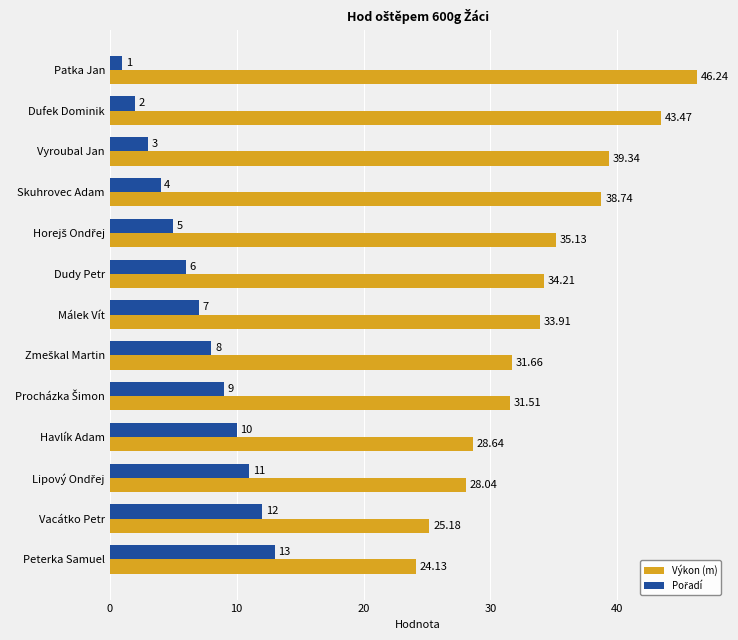

Which series changed the most between Skuhrovec Adam and Peterka Samuel?

Výkon (m)